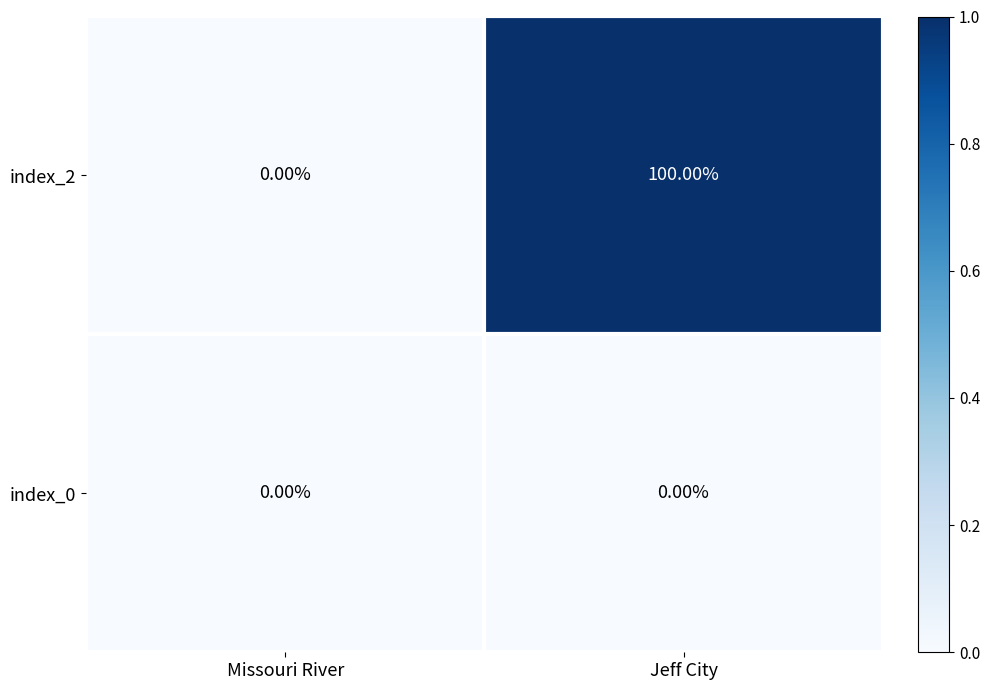

Where is index_2 nearest to the value 50?

Missouri River